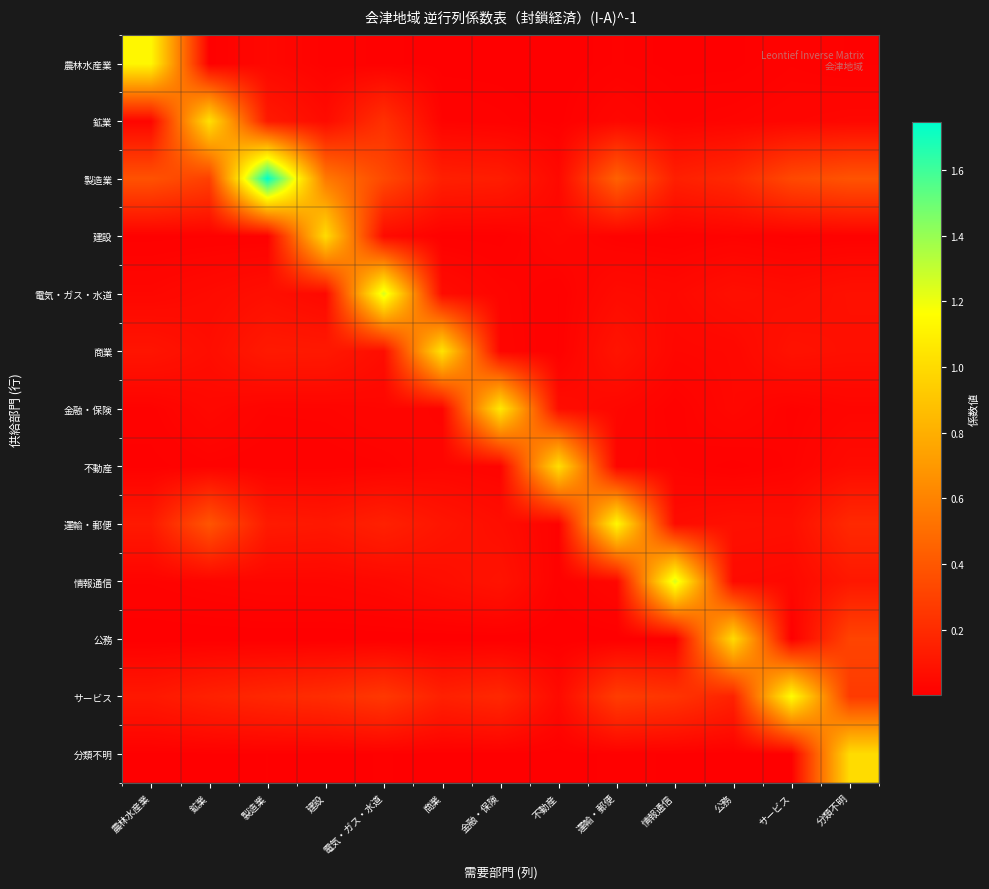

What is the spread (max minus min) of values at 分類不明?

1.0